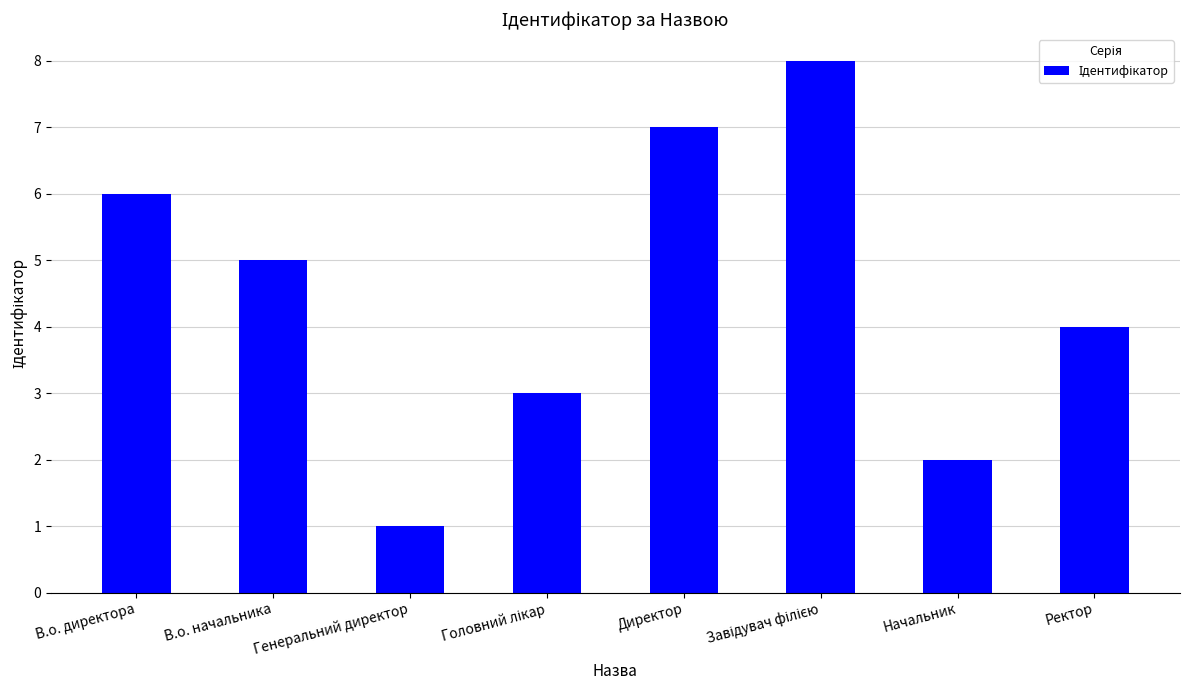

What is the change in value from Генеральний директор to Начальник?

+1